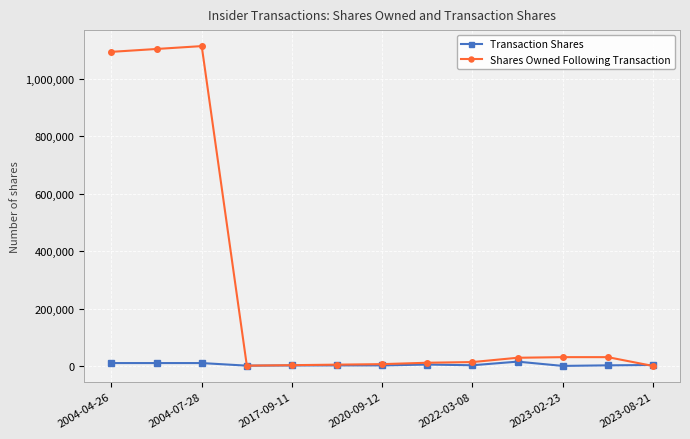

Which series has the widest spread of values?

Shares Owned Following Transaction